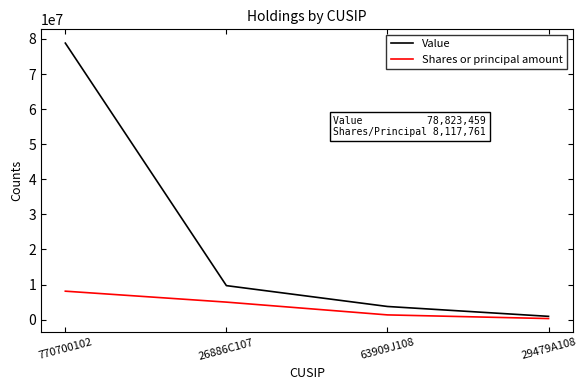

Reading left to right, what are all the values shown in this chart?

Value: 770700102=78823459	26886C107=9700000	63909J108=3755873	29479A108=940625
Shares or principal amount: 770700102=8117761	26886C107=5000000	63909J108=1355911	29479A108=312500